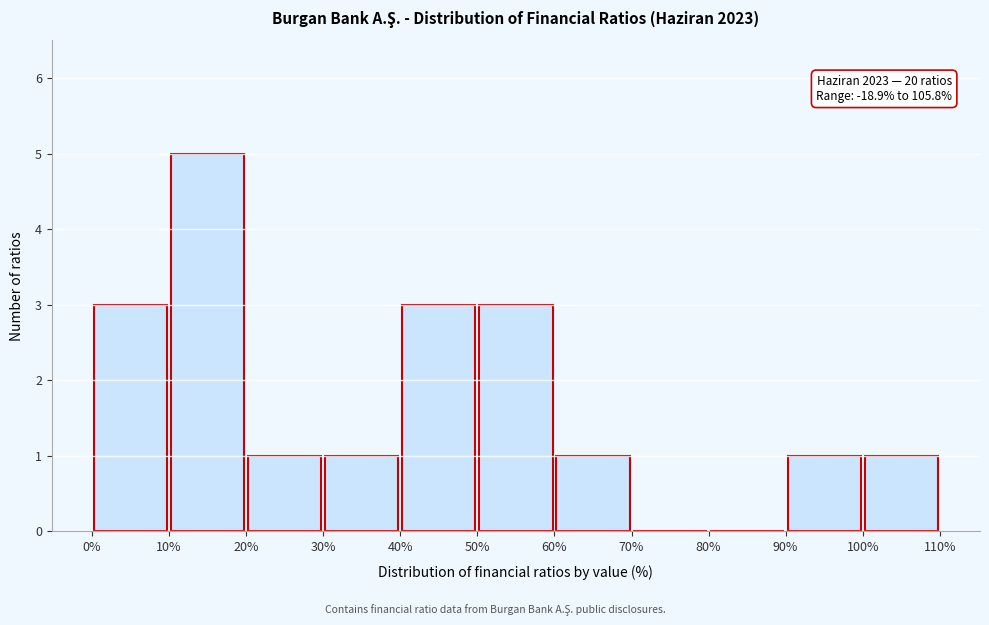

Over which range of the x-axis is the bar tallest?

10% to 20%